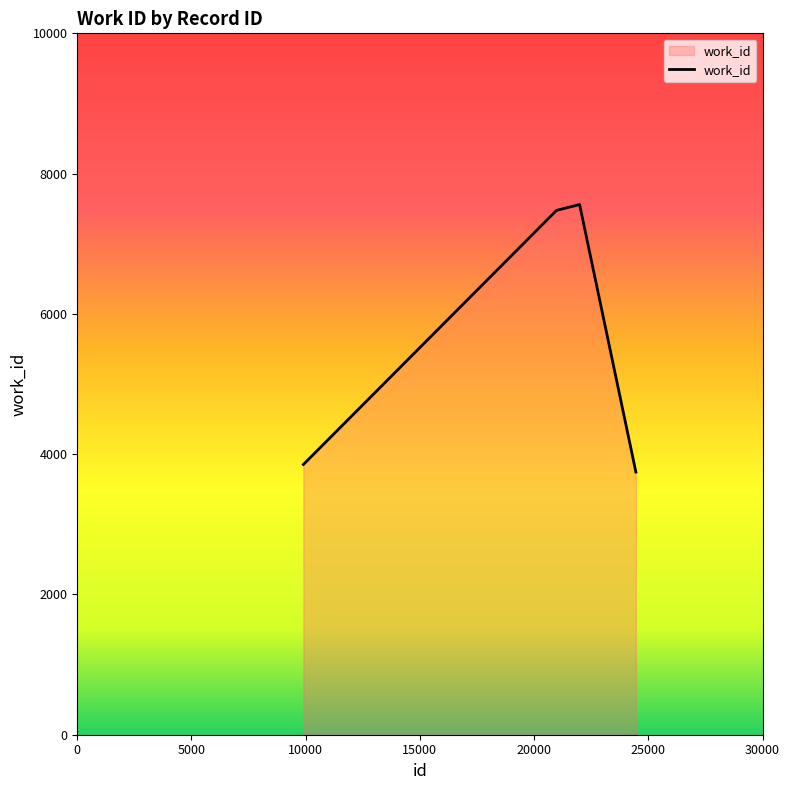

How many interior local peaks (higher than both neighbors) does the data have?

1